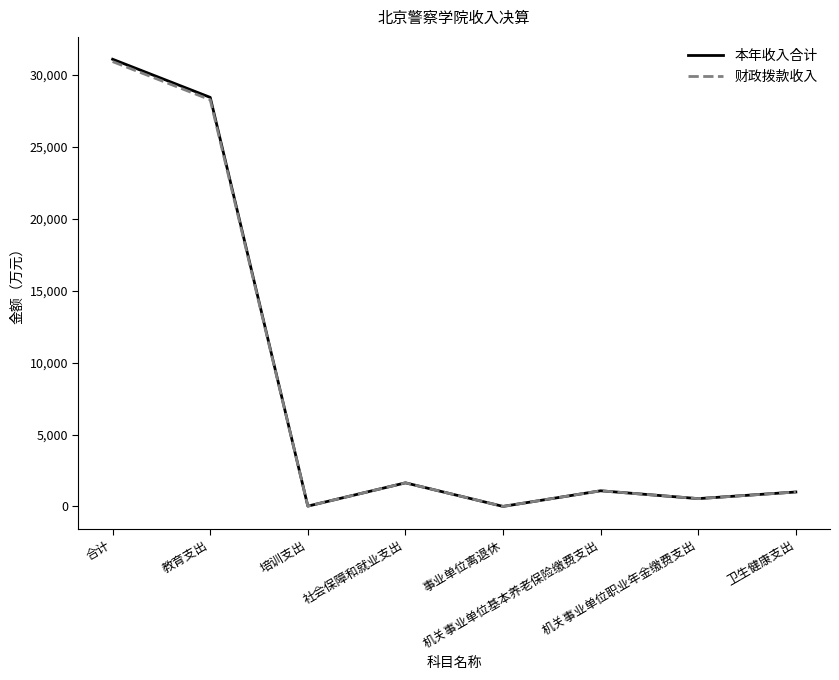

What is the average value of the 财政拨款收入 series?

7936.7